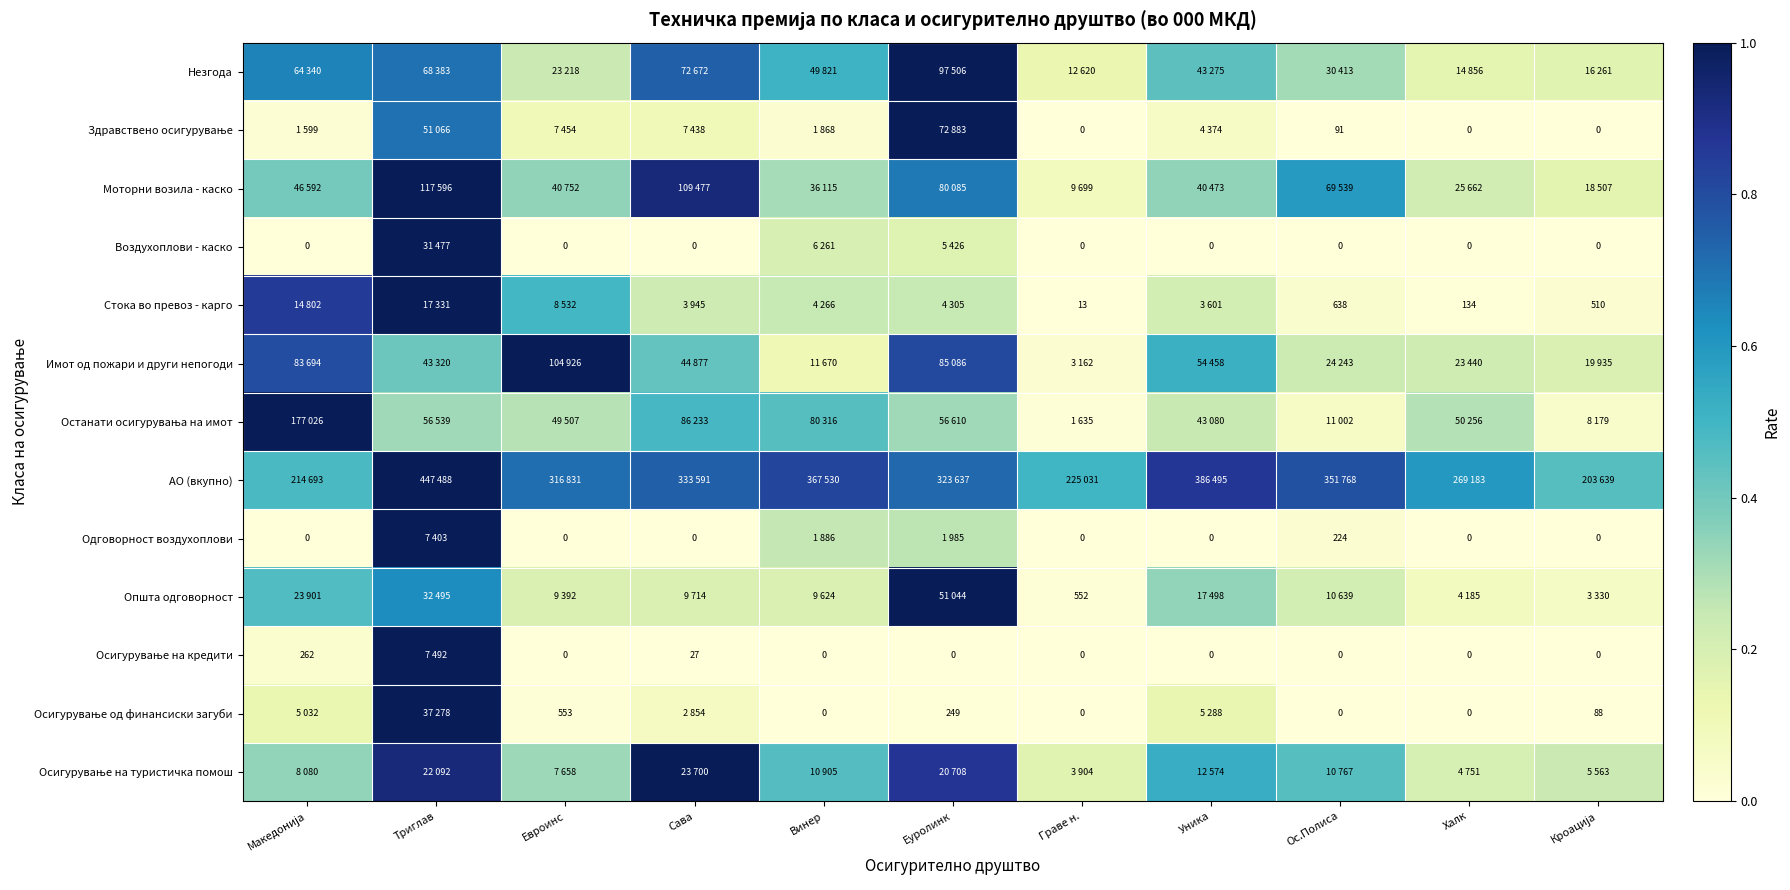

Which category has the lowest value in the Здравствено осигурување series?

Граве н.